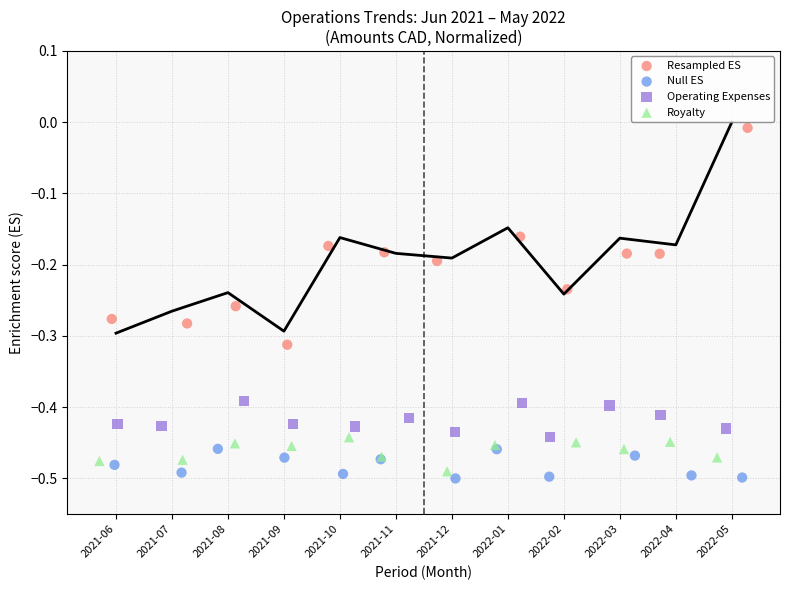

Which series has the largest Y range (max minus min)?

Resampled ES